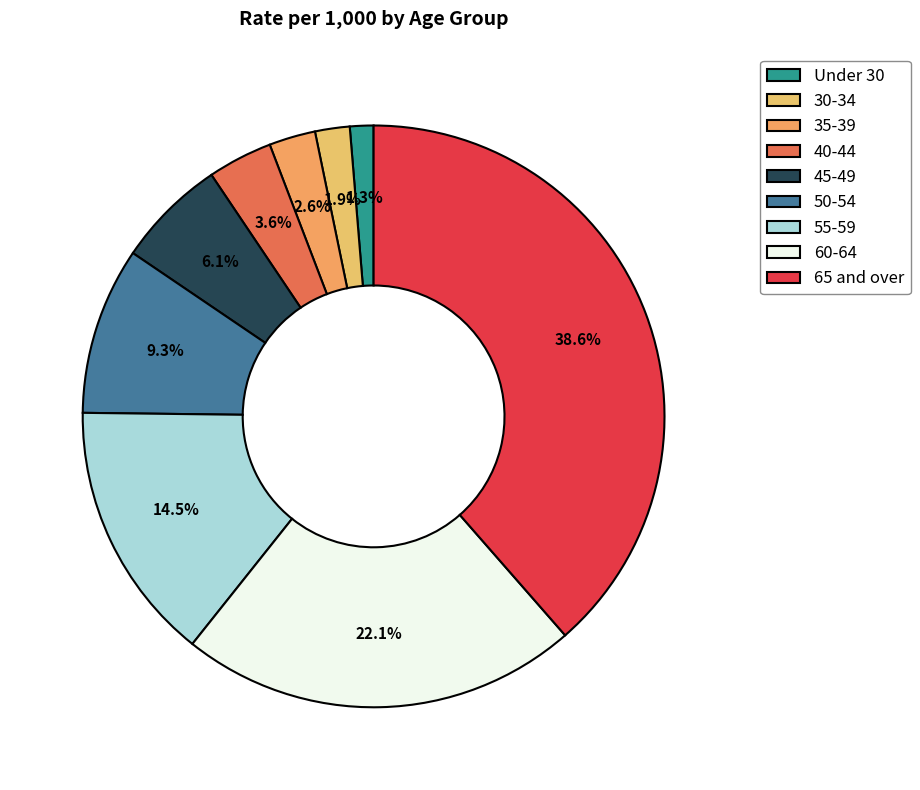

True or false: 50-54 accounts for 19% of the total.

False